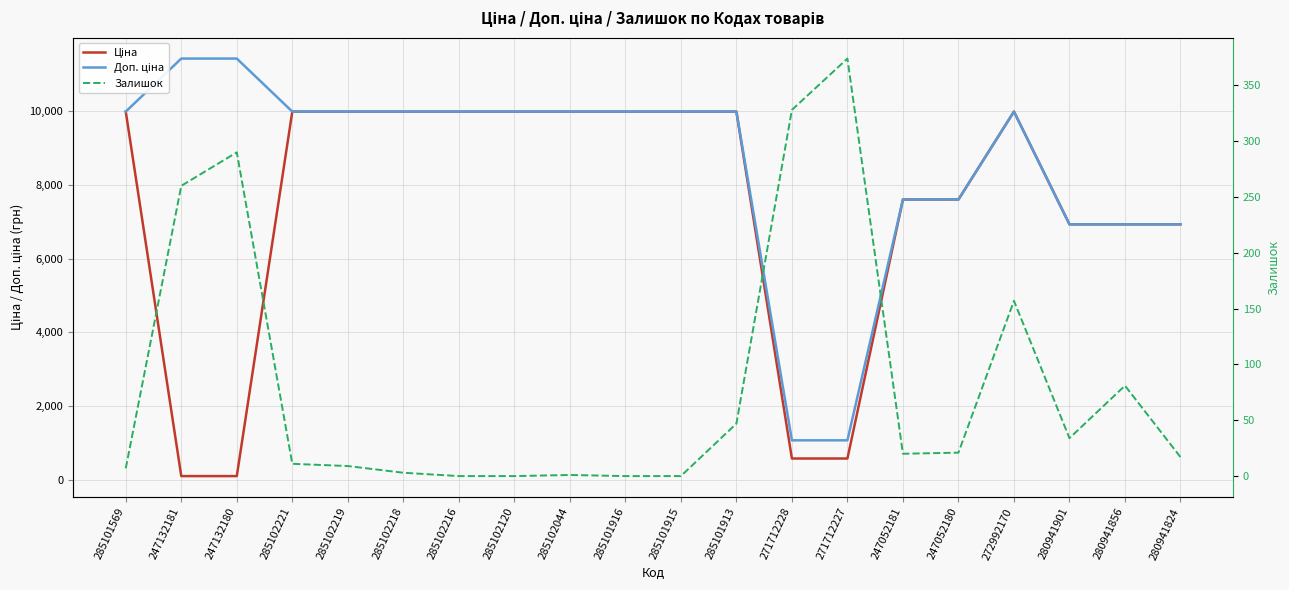

Reading left to right, extract all data points from this chart.

Ціна: 9975.0	114.1	114.1	9975.0	9975.0	9975.0	9975.0	9975.0	9975.0	9975.0	9975.0	9975.0	589.9	589.9	7596.5	7596.5	9975.0	6925.7	6925.7	6925.7
Доп. ціна: 9975.0	11410.0	11410.0	9975.0	9975.0	9975.0	9975.0	9975.0	9975.0	9975.0	9975.0	9975.0	1081.7	1081.7	7596.5	7596.5	9975.0	6925.7	6925.7	6925.7
Залишок: 7.0	260.0	290.0	11.0	9.0	3.0	0.0	0.0	1.0	0.0	0.0	47.0	328.0	374.0	20.0	21.0	157.0	34.0	81.0	17.0